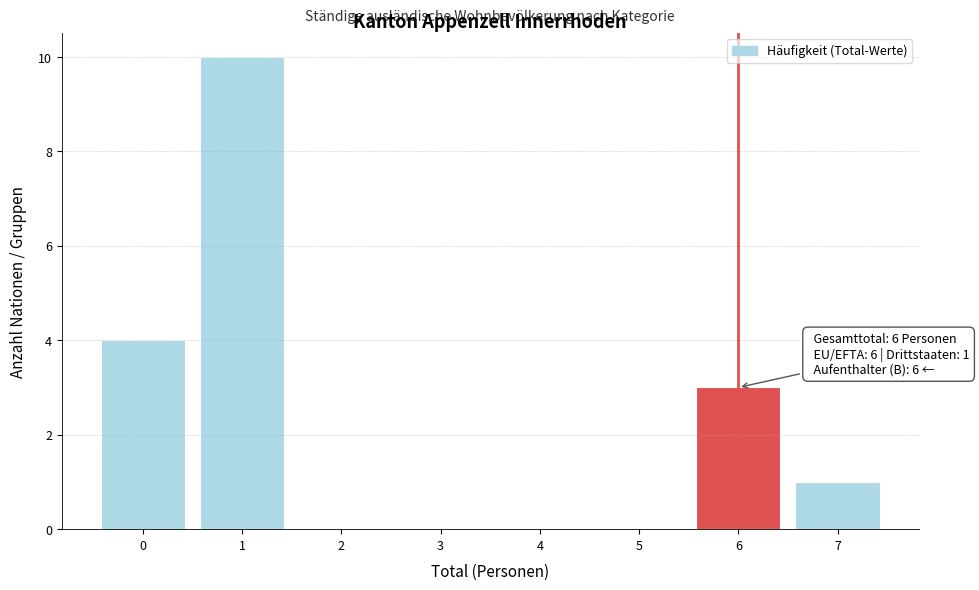

Reading left to right, transcribe all the data shown in this chart.

0=4	1=10	2=0	3=0	4=0	5=0	6=3	7=1